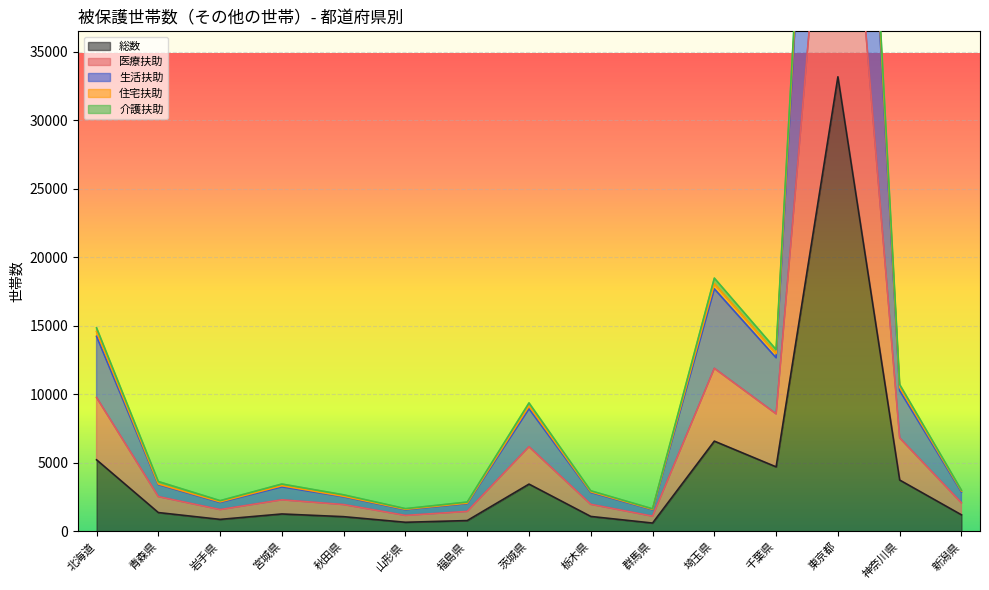

What is the maximum value for 住宅扶助?

94799